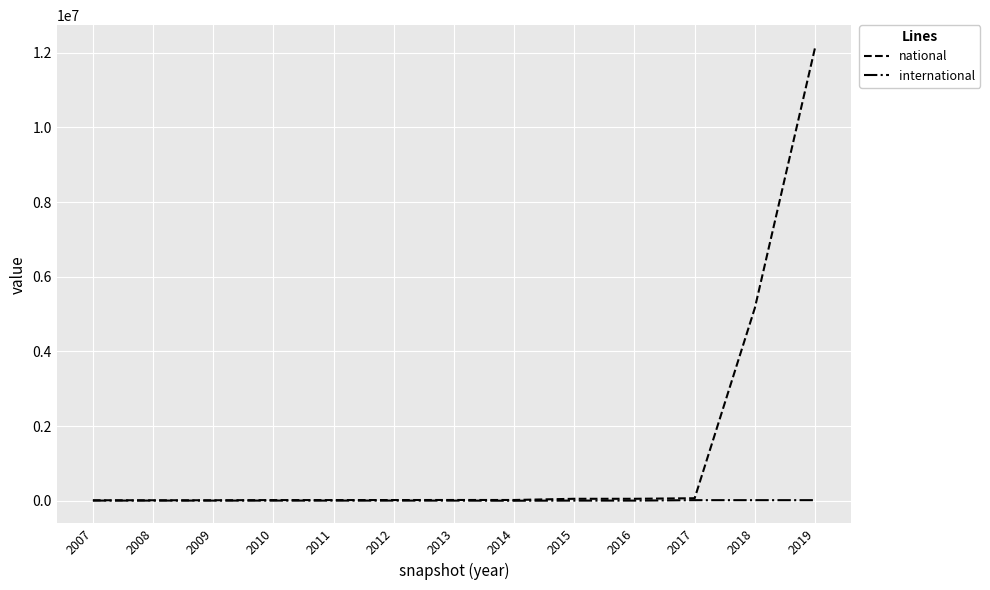

List the series in order of their overall mean, highest first.

national, international